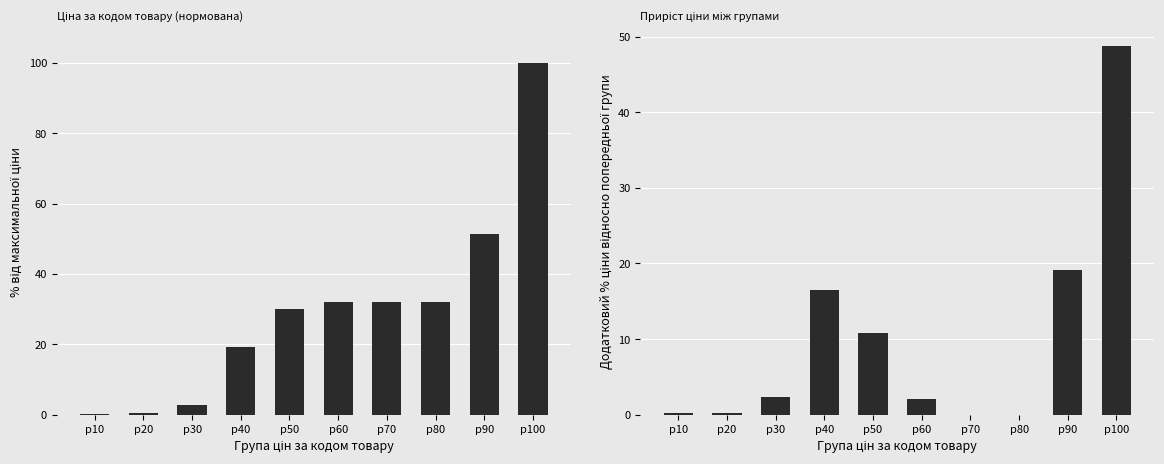

List the labels in order of Приріст ціни (%) value, smallest first.

p70, p80, p10, p20, p60, p30, p50, p40, p90, p100